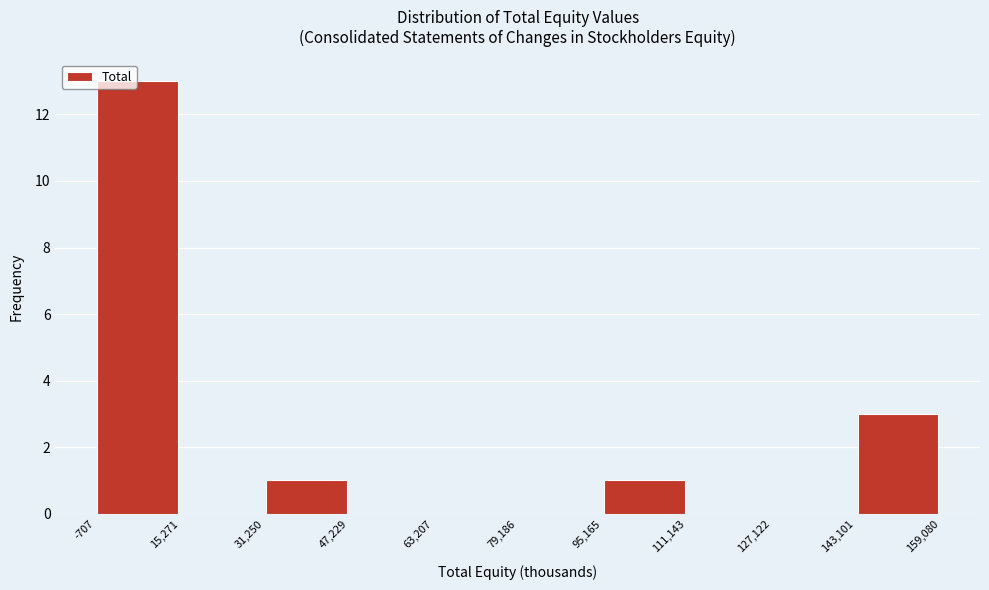

Reading left to right, list every bar in this chart as the range it spans on the x-axis followed by its height. The values are not printed on the chart, so give them approximately, as read against the axis.

-707 to 15,271: 13
15,271 to 31,250: 0
31,250 to 47,229: 1
47,229 to 63,207: 0
63,207 to 79,186: 0
79,186 to 95,165: 0
95,165 to 111,143: 1
111,143 to 127,122: 0
127,122 to 143,101: 0
143,101 to 159,080: 3